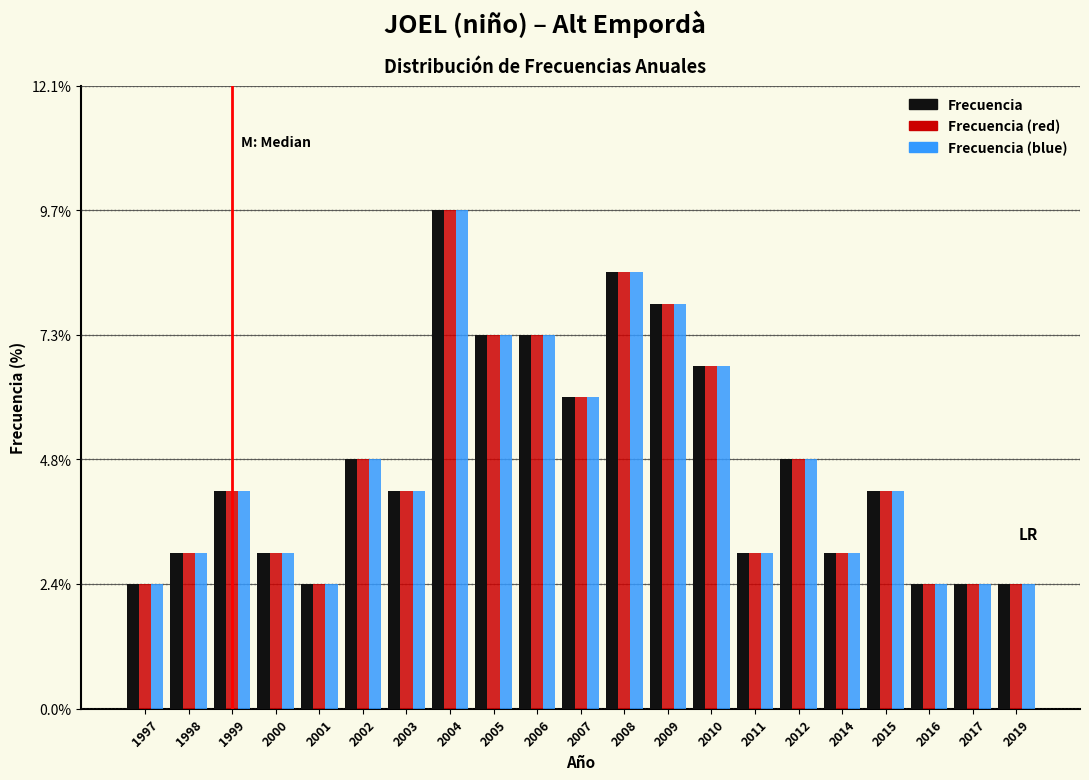

What is the lowest value of the Frecuencia (blue) series?

2.4